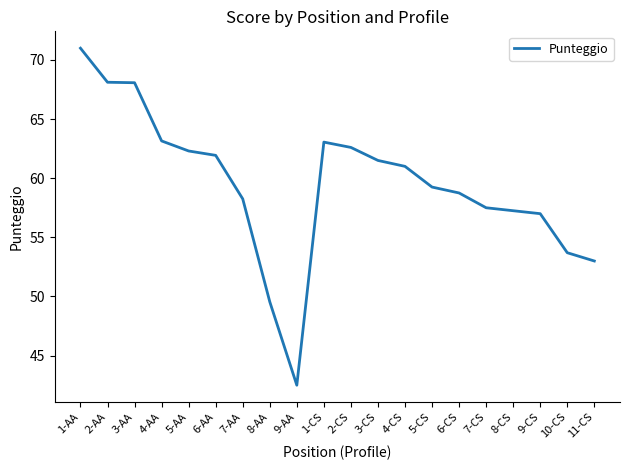

What is the sum of all values?

1189.5